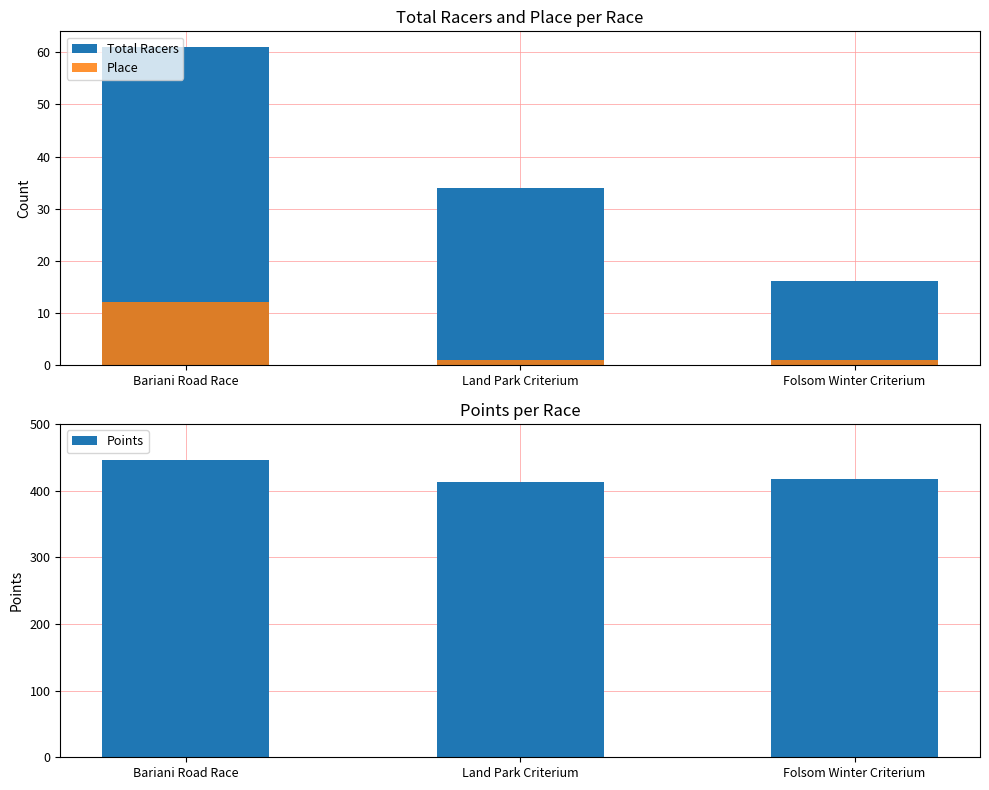

How many series are shown in this chart?

3